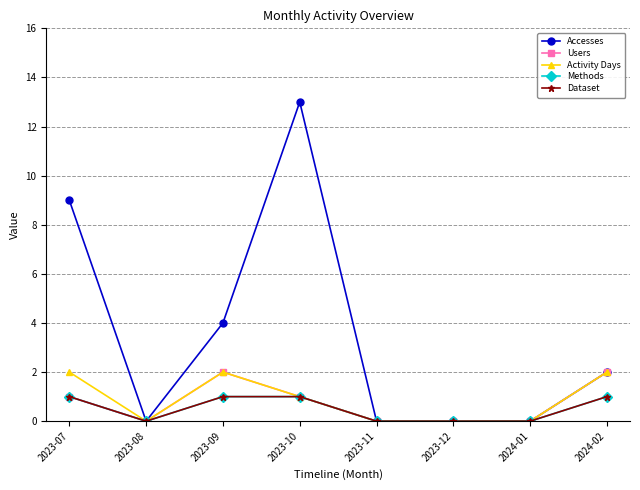

What is the difference between the maximum and minimum values in the Methods series?

1